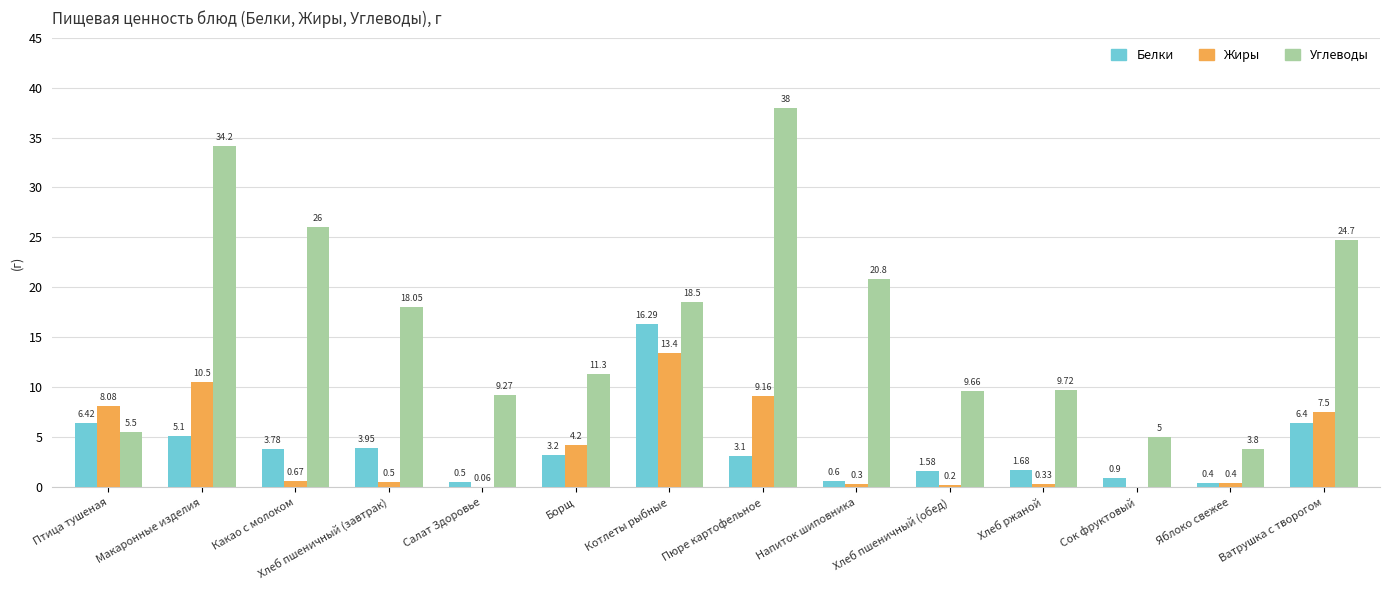

The value of Углеводы at Пюре картофельное is 38.0. True or false?

True